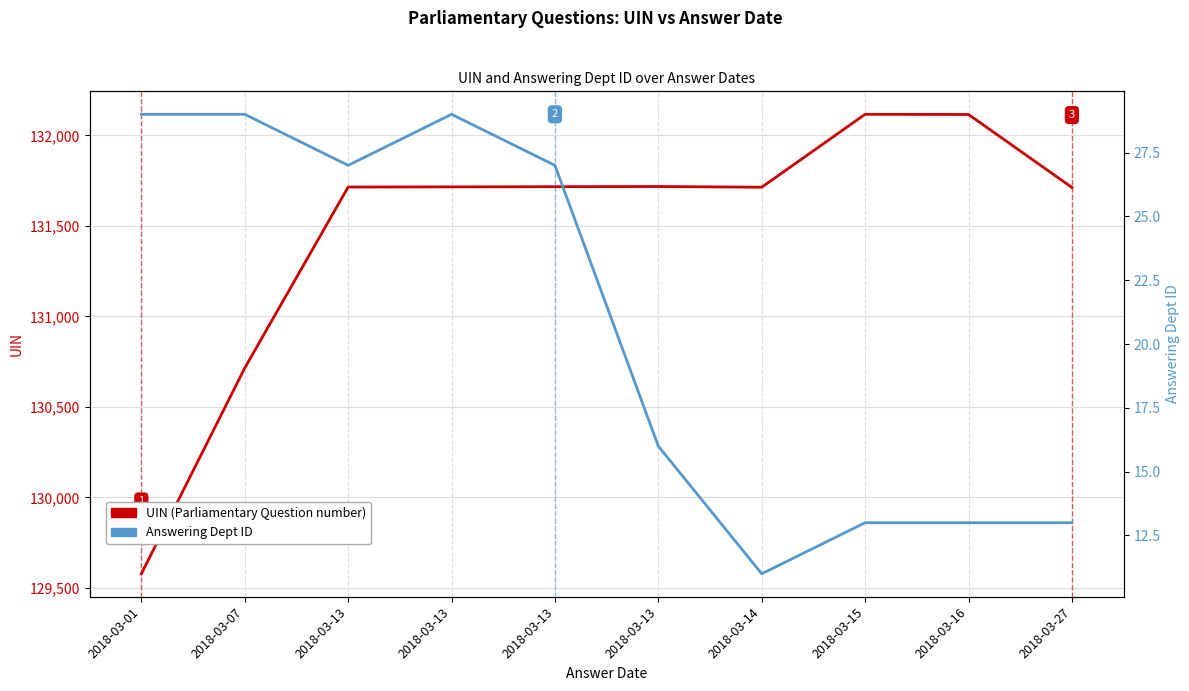

What is the highest value of the UIN series?

132117